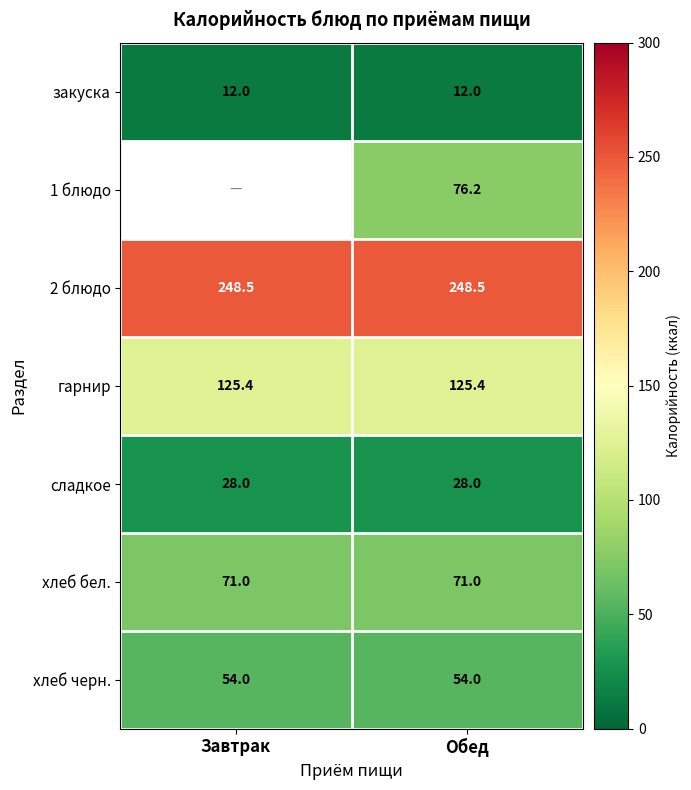

Is the value of гарнир at Завтрак greater than the value of 2 блюдо at Обед?

No